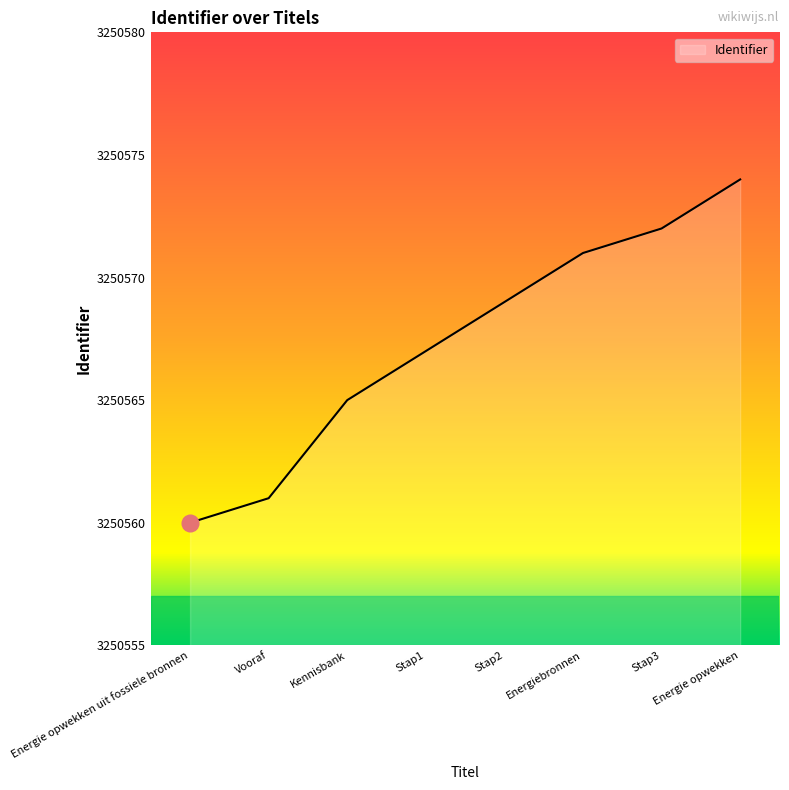

What is the approximate value at Energie opwekken?

3250574